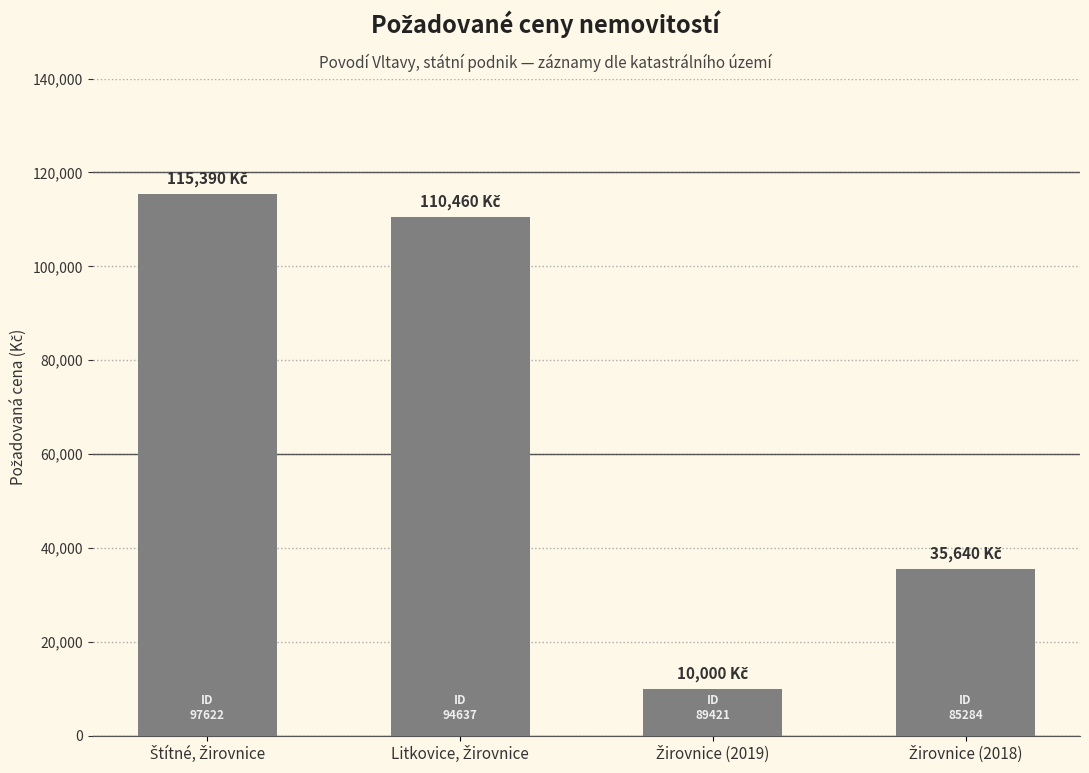

What is the value of the 3rd bar from the left?

10000